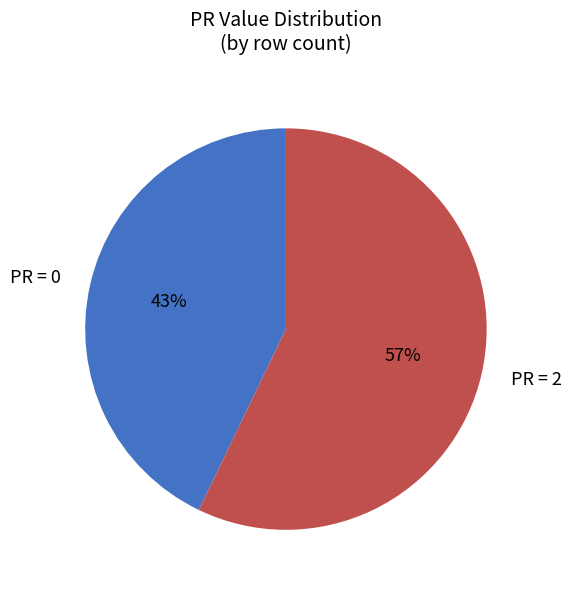

Which slice is the smallest?

PR = 0